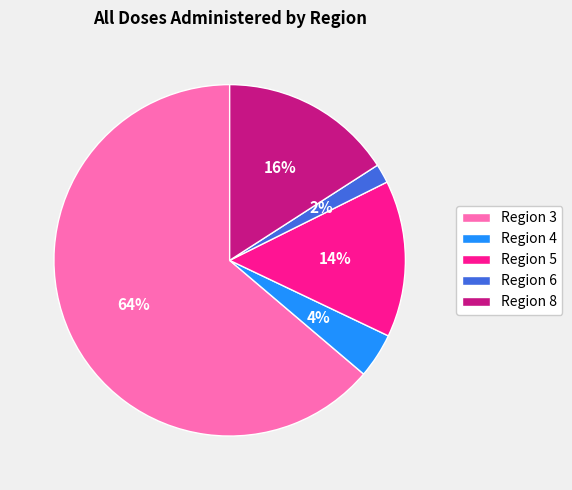

Does Region 3 represent more than half of the total?

Yes